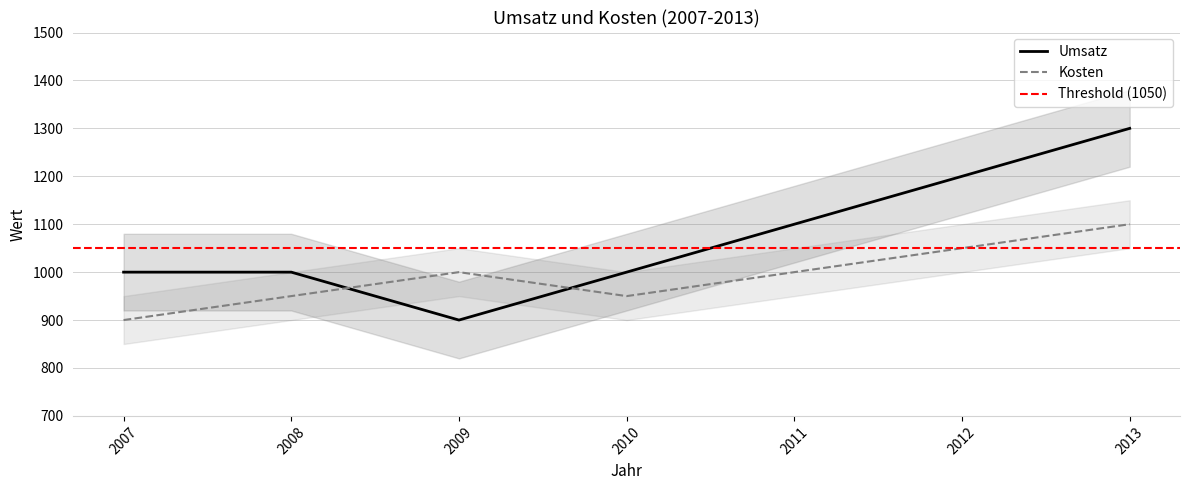

Reading left to right, list all the values displayed in this chart.

Umsatz: 2007=1000	2008=1000	2009=900	2010=1000	2011=1100	2012=1200	2013=1300
Kosten: 2007=900	2008=950	2009=1000	2010=950	2011=1000	2012=1050	2013=1100